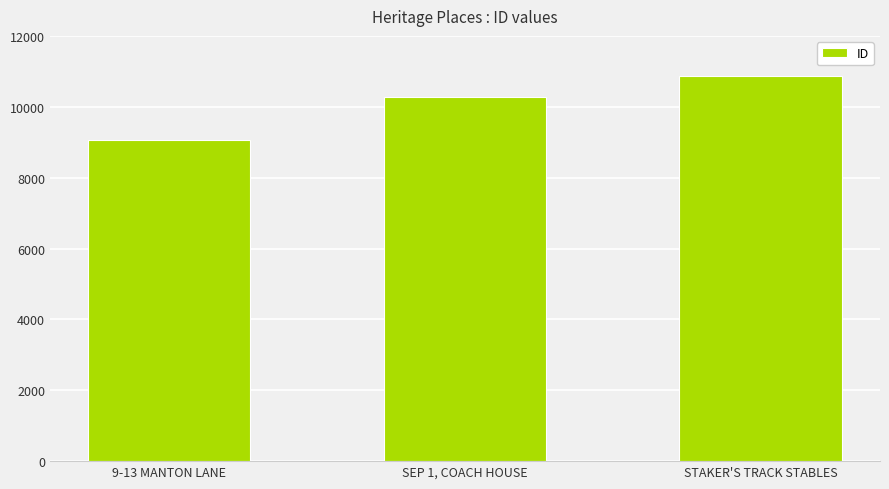

What is the label of the 1st bar from the left?

9-13 MANTON LANE